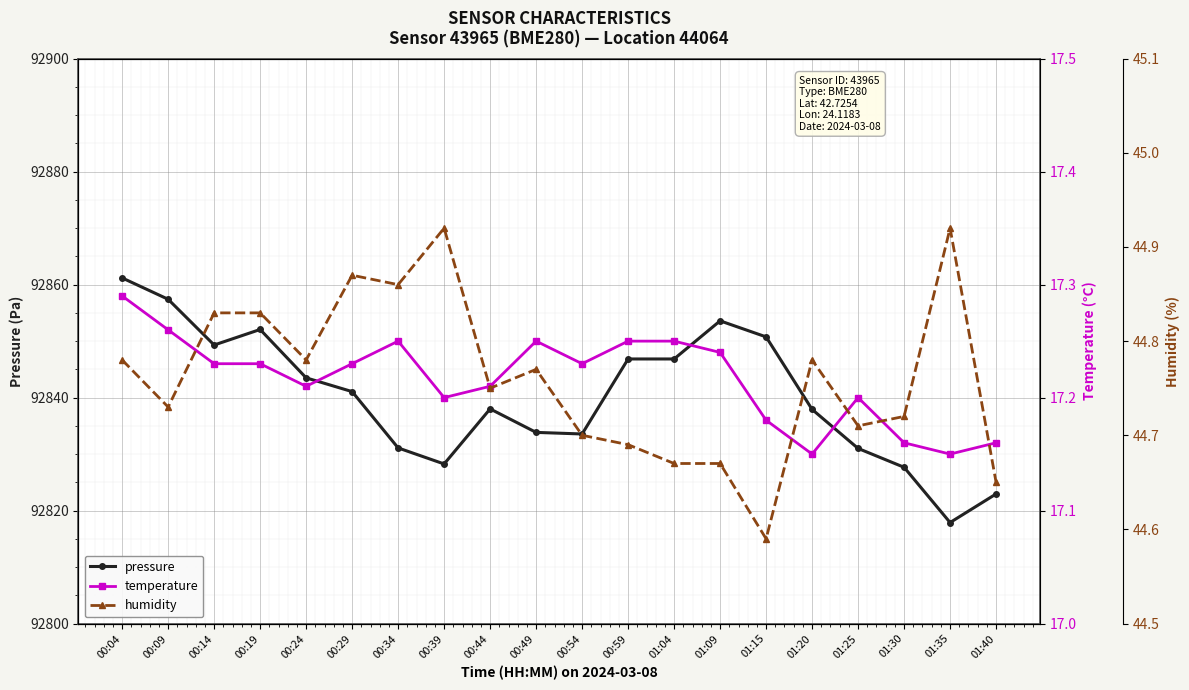

Where is the first local maximum for humidity?

00:29